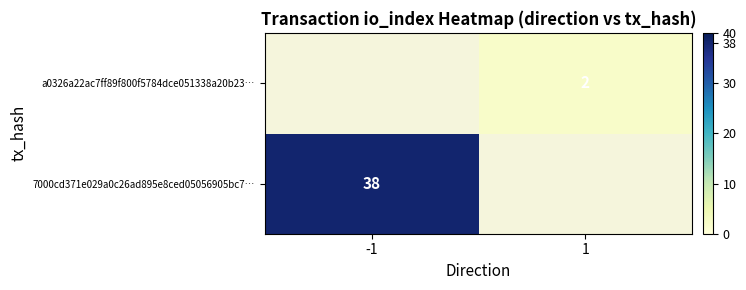

The value of a0326a22ac7ff89f800f5784dce051338a20b23… at 1 is 1. True or false?

False